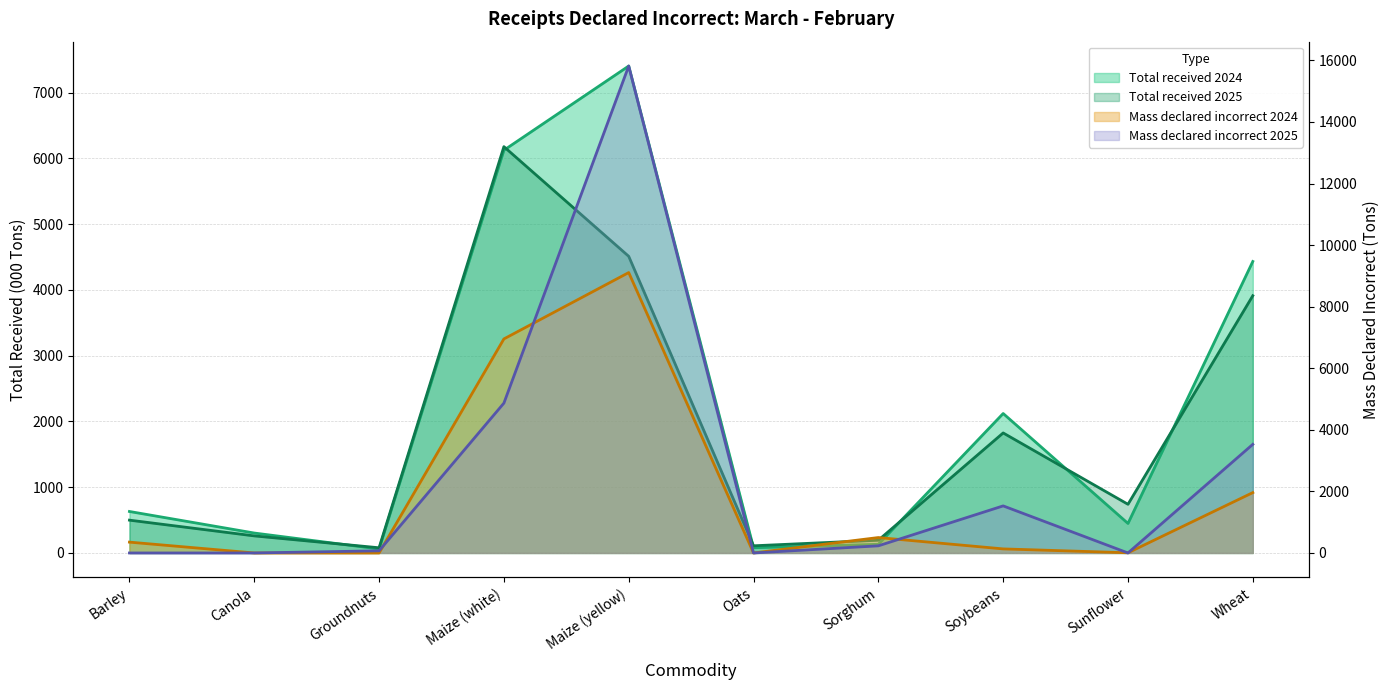

Reading left to right, what are all the values shown in this chart?

Total received 2024: Barley=631.0	Canola=303.2	Groundnuts=60.6	Maize (white)=6125.8	Maize (yellow)=7406.7	Oats=79.6	Sorghum=132.1	Soybeans=2121.2	Sunflower=449.0	Wheat=4433.5
Total received 2025: Barley=499.2	Canola=259.7	Groundnuts=79.1	Maize (white)=6180.4	Maize (yellow)=4512.1	Oats=109.0	Sorghum=193.9	Soybeans=1825.6	Sunflower=740.4	Wheat=3912.9
Total mass declared incorrect 2024: Barley=352.0	Canola=0.0	Groundnuts=0.0	Maize (white)=6952.0	Maize (yellow)=9107.0	Oats=0.0	Sorghum=501.0	Soybeans=132.0	Sunflower=6.0	Wheat=1960.0
Total mass declared incorrect 2025: Barley=0.0	Canola=0.0	Groundnuts=70.0	Maize (white)=4867.0	Maize (yellow)=15816.0	Oats=0.0	Sorghum=232.0	Soybeans=1529.0	Sunflower=0.0	Wheat=3528.0